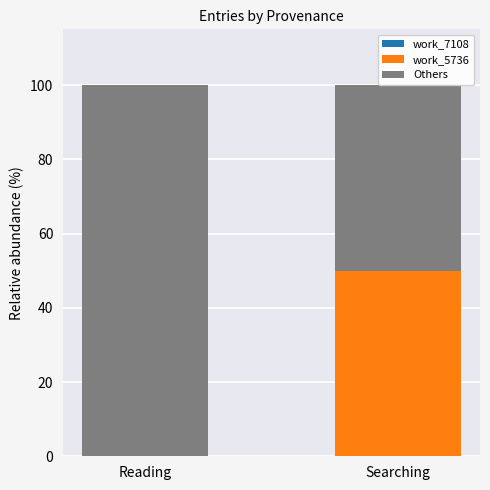

True or false: work_5736 has a value of 17 at Reading.

False